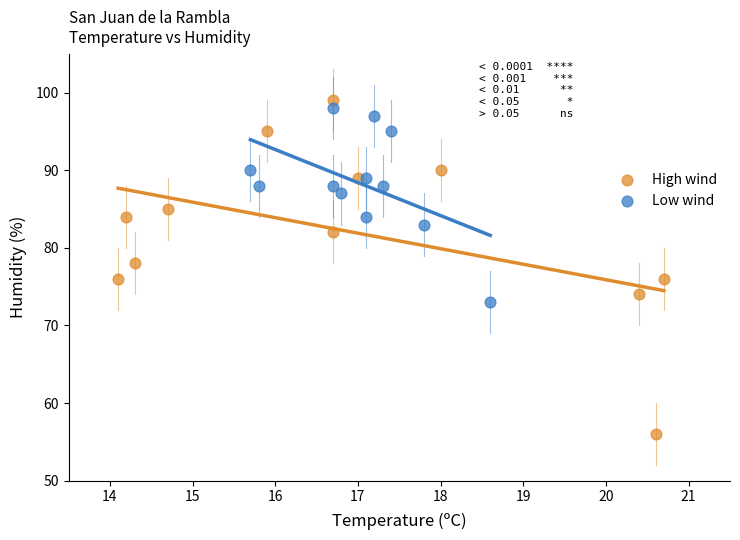

Which series has the largest Y range (max minus min)?

High wind